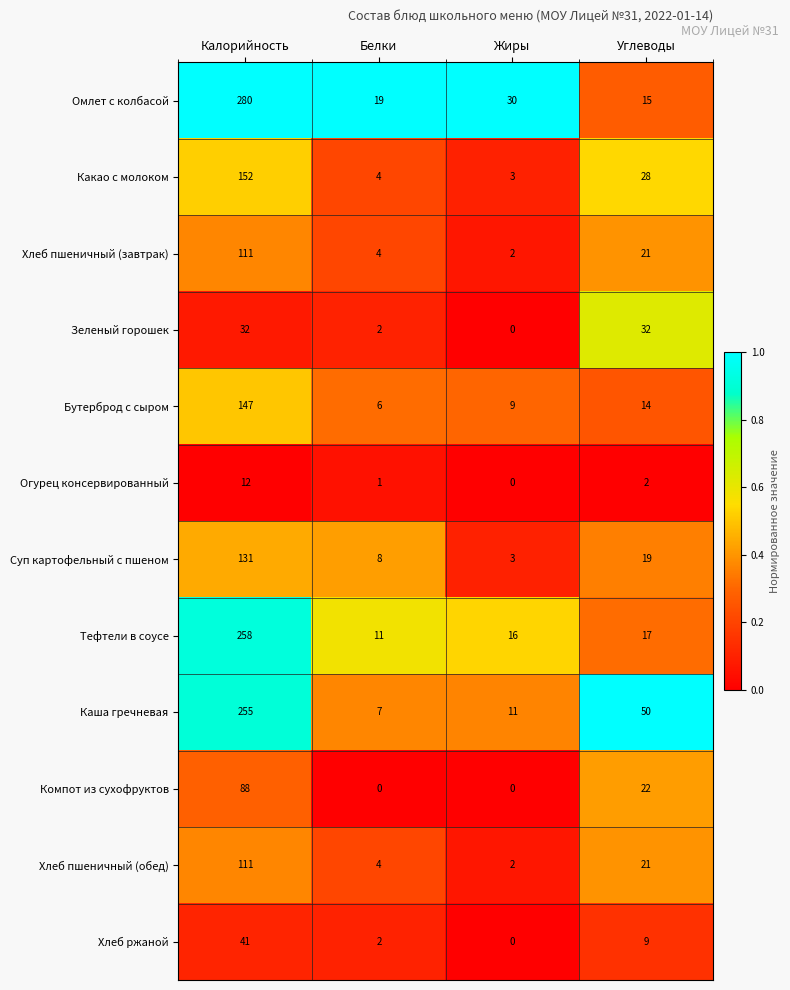

Between Жиры and Углеводы, which series saw the biggest shift?

Каша гречневая